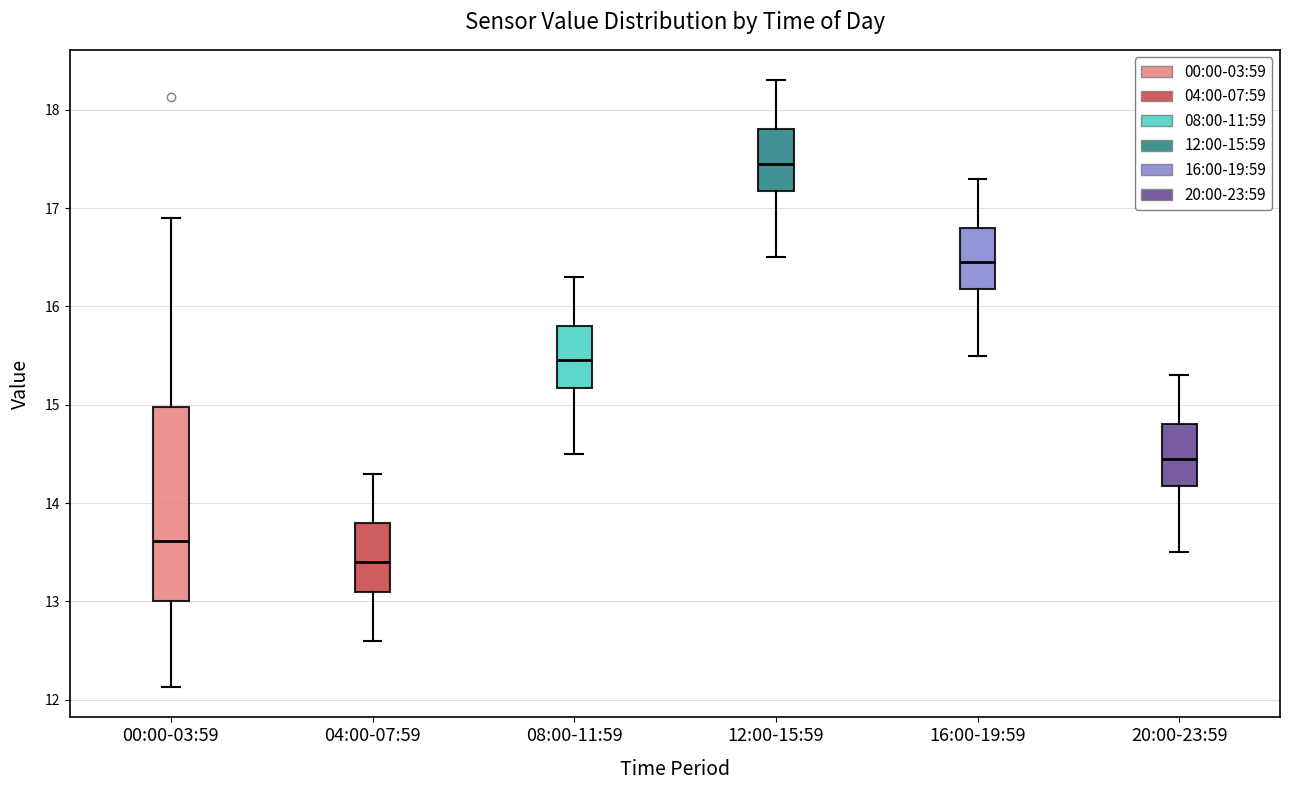

Reading left to right, read every box against the y-axis: the position of its median line, the range the box covers, and the ends of its whiskers. The values are not printed on the chart, so give them approximately, as read against the axis.

00:00-03:59: median 13.6, box 13.0 to 15.0, whiskers 12.1 to 16.9
04:00-07:59: median 13.4, box 13.1 to 13.8, whiskers 12.6 to 14.3
08:00-11:59: median 15.5, box 15.2 to 15.8, whiskers 14.5 to 16.3
12:00-15:59: median 17.5, box 17.2 to 17.8, whiskers 16.5 to 18.3
16:00-19:59: median 16.5, box 16.2 to 16.8, whiskers 15.5 to 17.3
20:00-23:59: median 14.5, box 14.2 to 14.8, whiskers 13.5 to 15.3